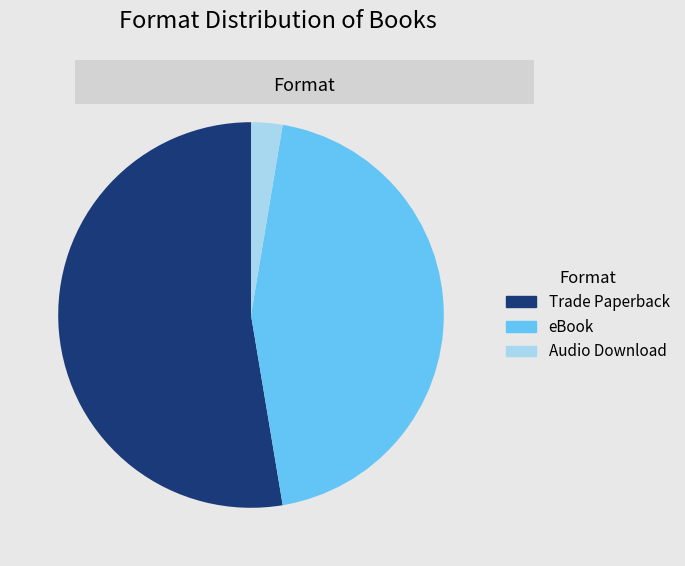

Do Audio Download and Trade Paperback together represent more than half of the pie?

Yes